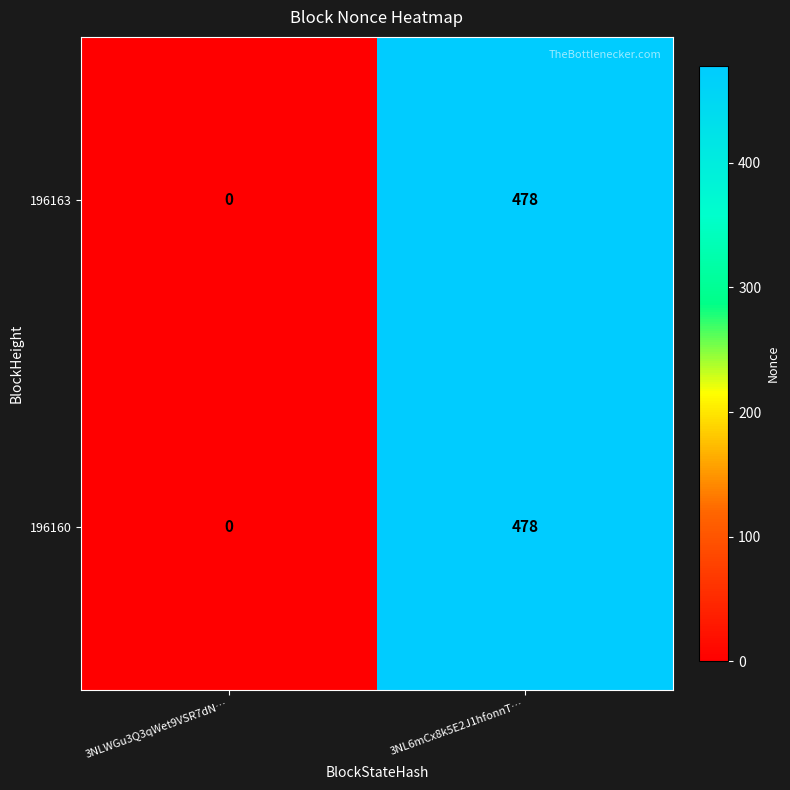

Which category has the lowest value in the 196163 series?

3NLWGu3Q3qWet9VSR7dN…